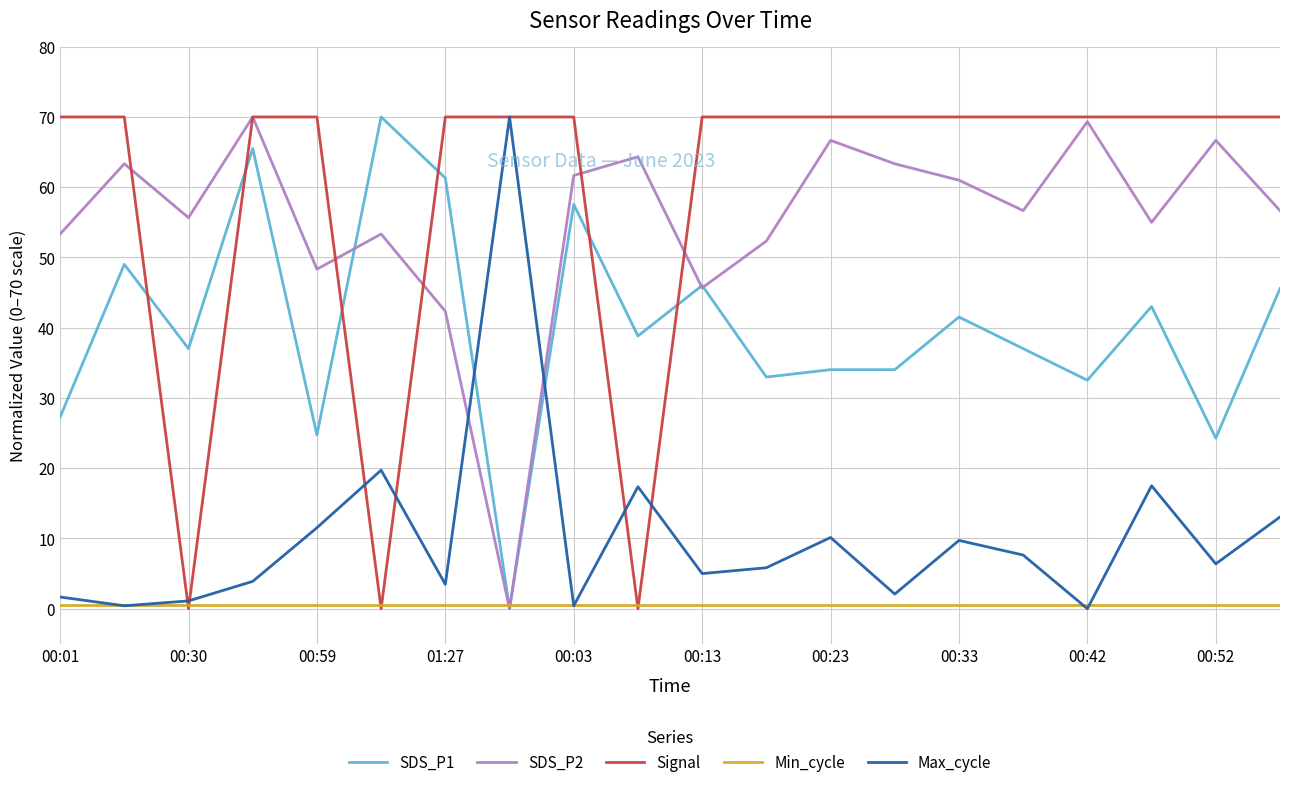

In Signal, how many points are lower than both neighbors (excluding endpoints)?

3